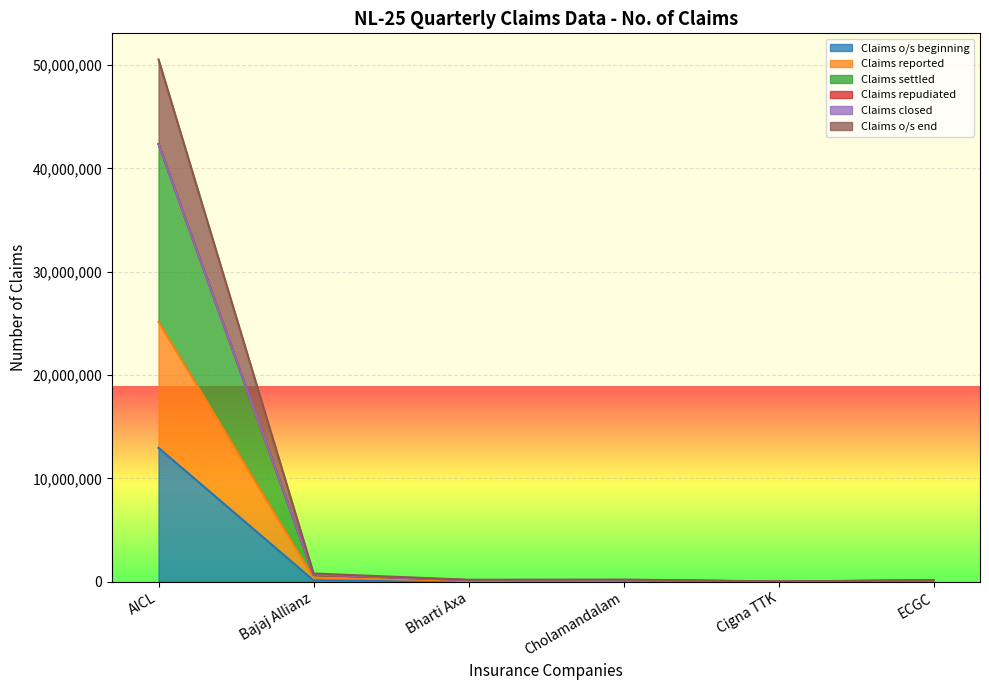

Where is Claims o/s beginning nearest to the value 6478011?

Bajaj Allianz